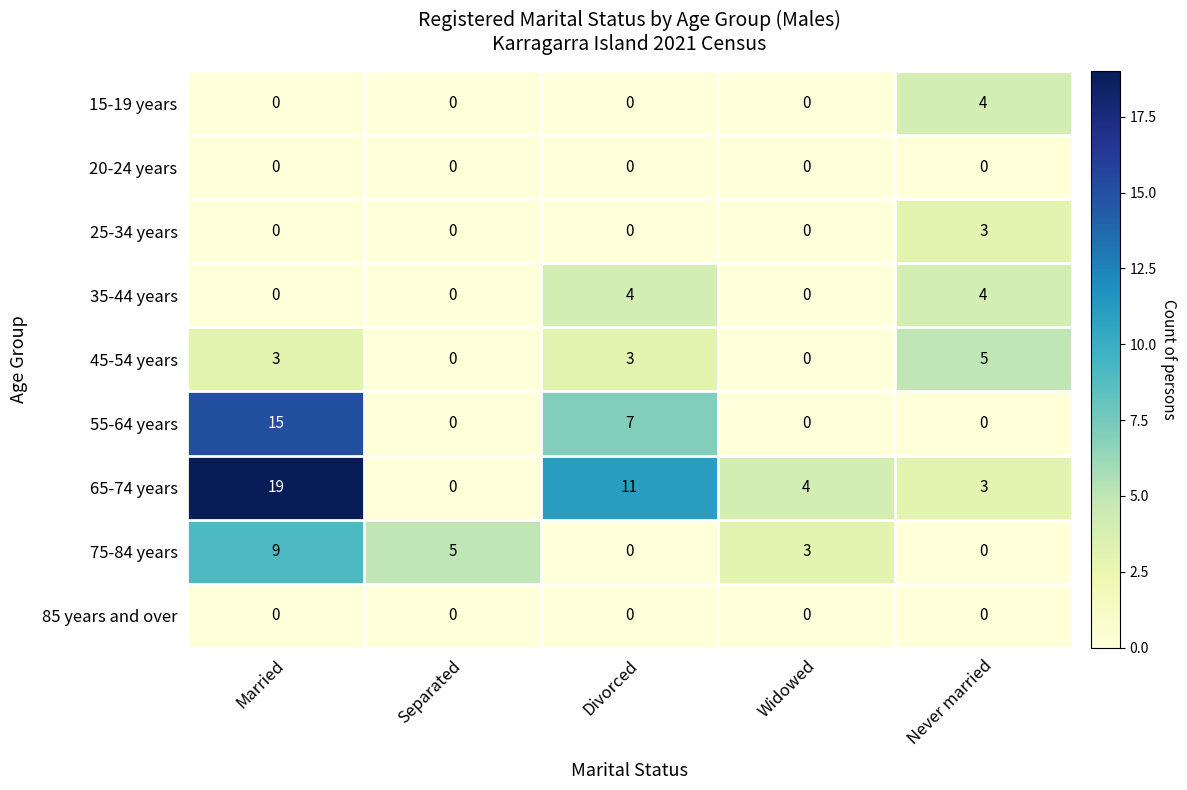

What is the total value across all series at Separated?

5